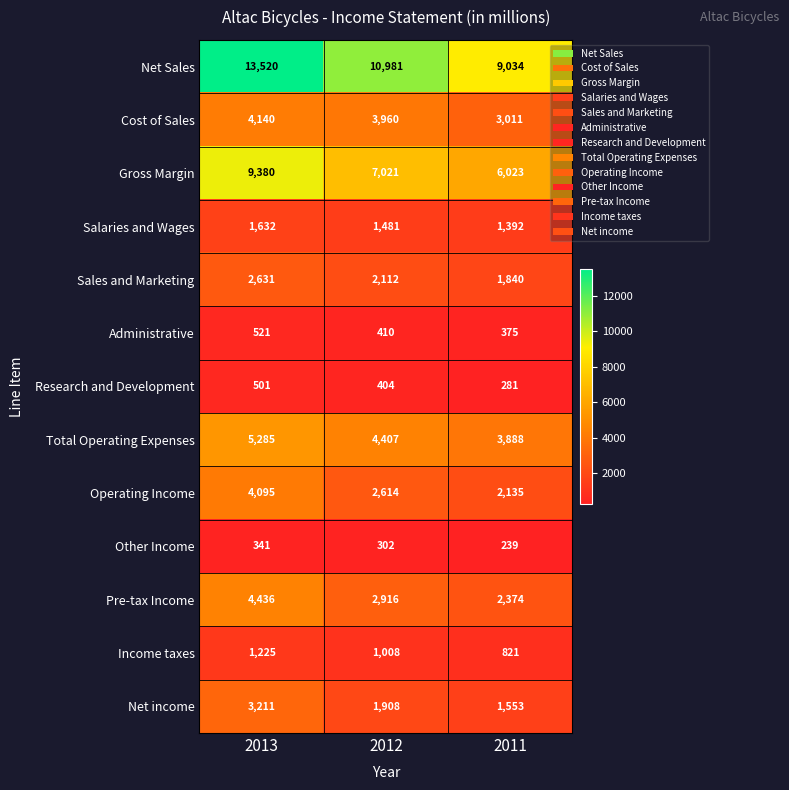

The value of Cost of Sales at 2012 is 3960. True or false?

True